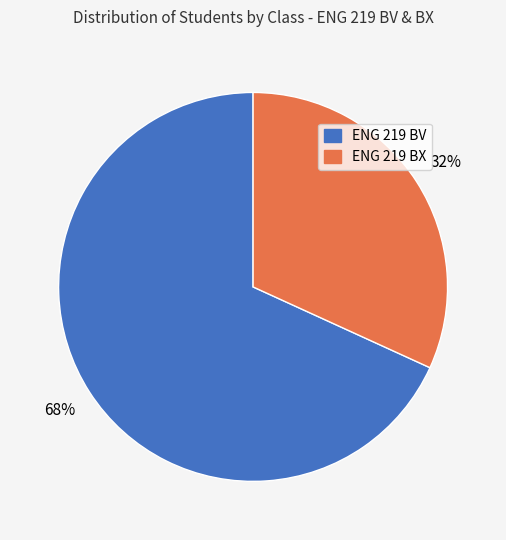

To the nearest percent, what is the difference between the ENG 219 BX and ENG 219 BV slice percentages?

36%